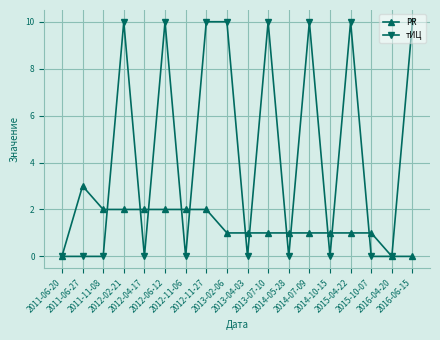

What is the average value of the PR series?

1